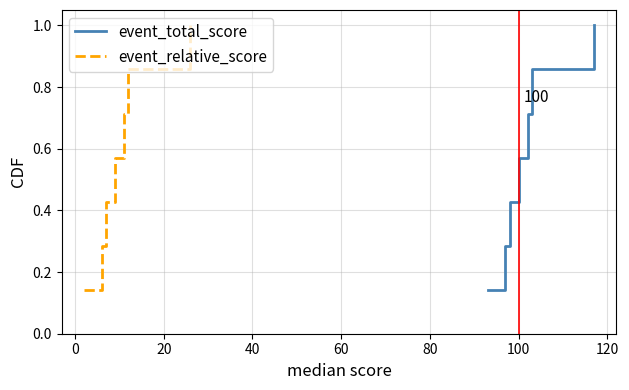

Reading left to right, extract all data points from this chart.

event_total_score: 0.1	0.3	0.4	0.6	0.7	0.9	1.0
event_relative_score: 0.1	0.3	0.4	0.6	0.7	0.9	1.0